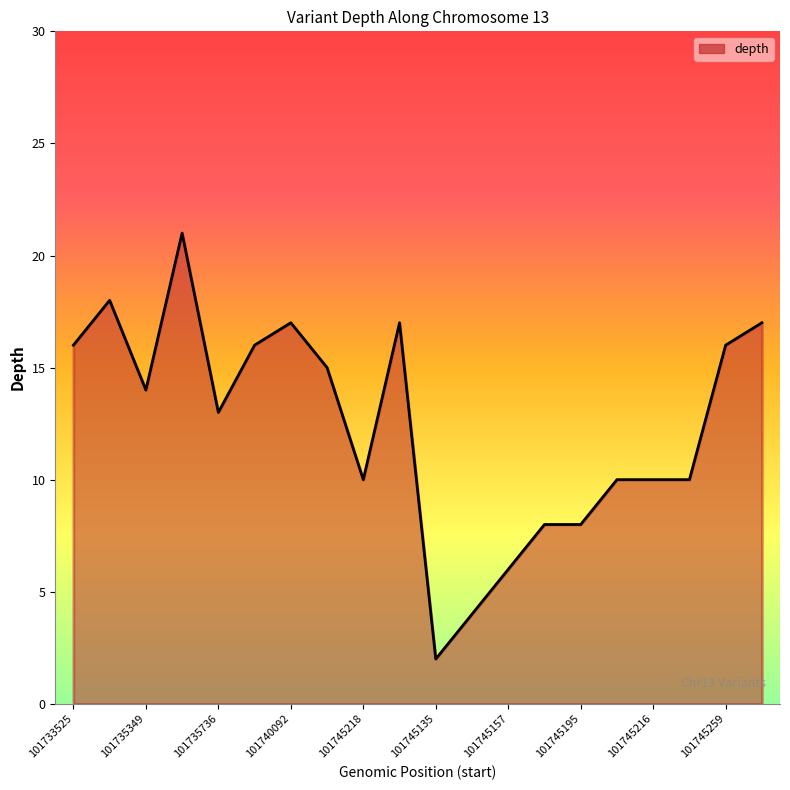

Which label corresponds to the smallest value in the chart?

101745135